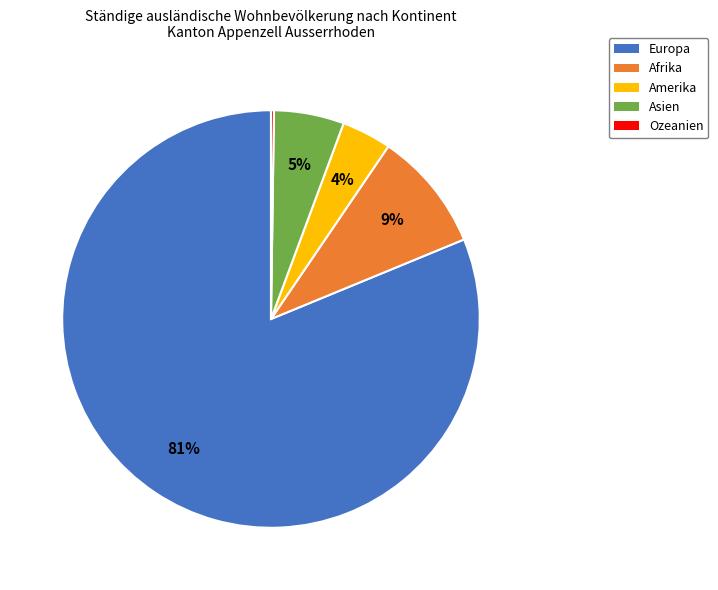

Does any single category account for the majority?

Yes